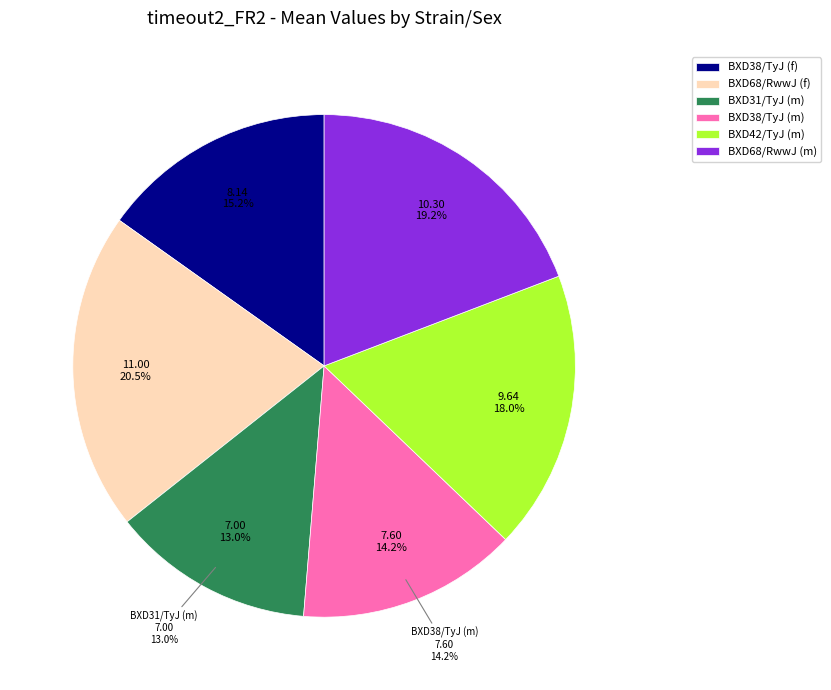

Combined, do BXD68/RwwJ (f) and BXD42/TyJ (m) account for over 50%?

No